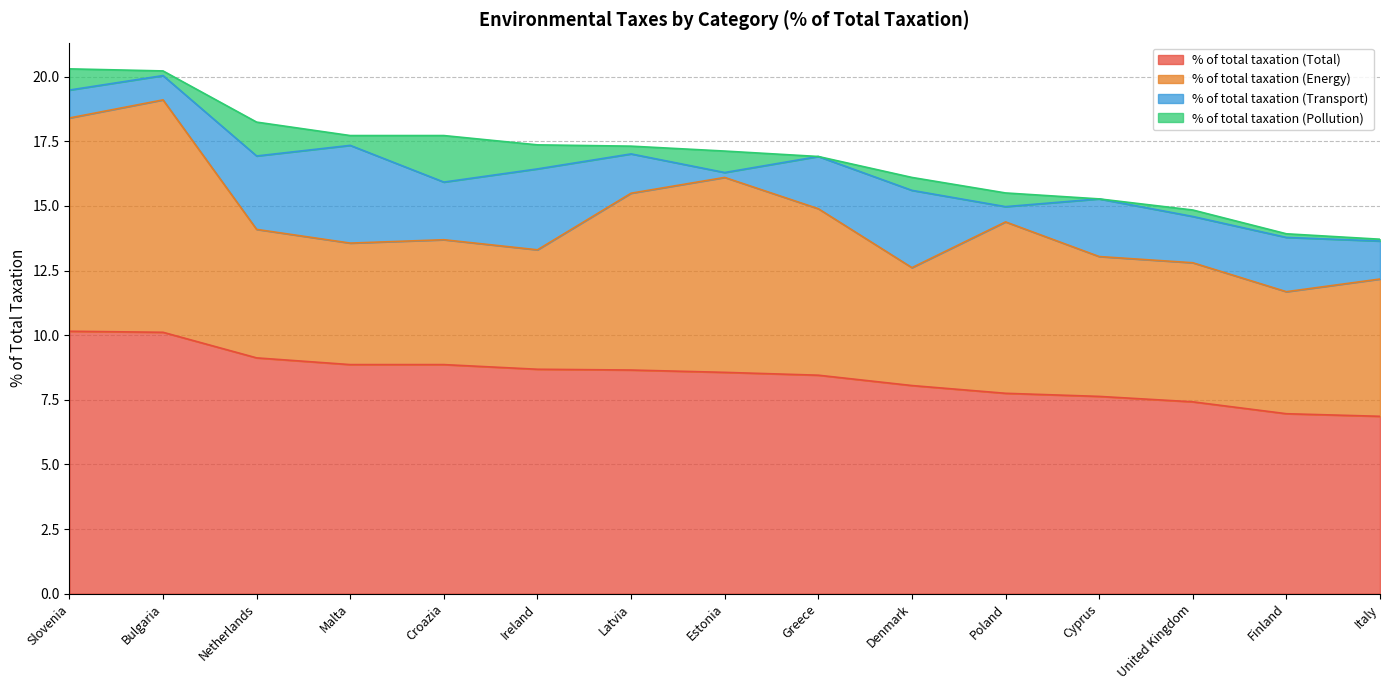

What is the sum of the % of total taxation (Transport) values at Finland and Italy?

3.6